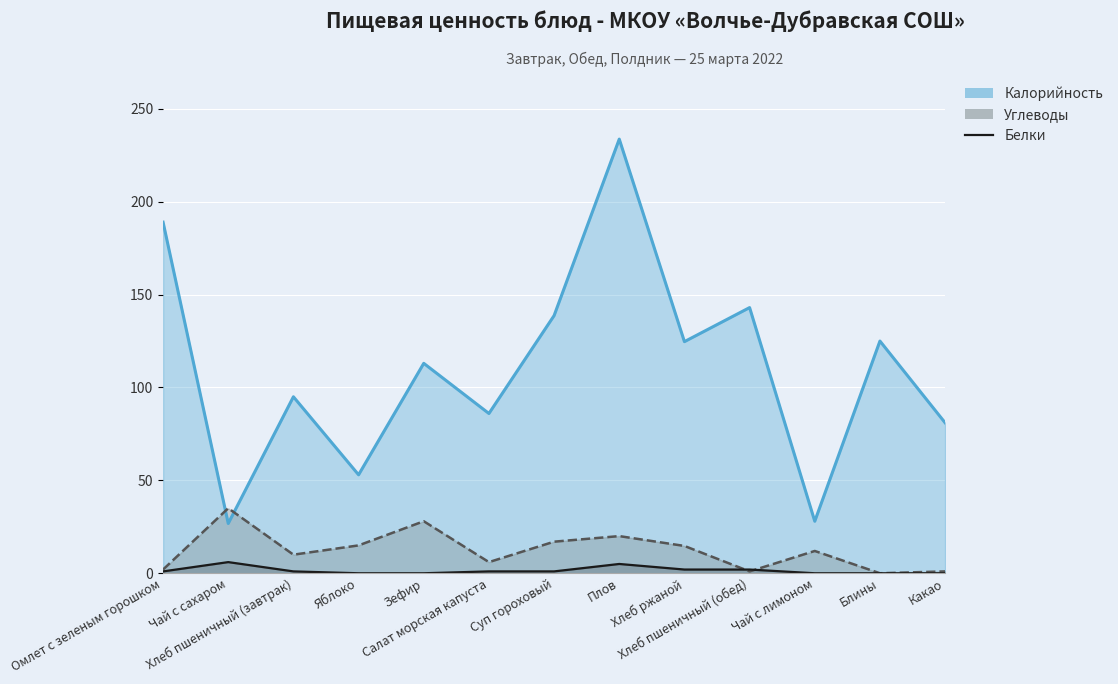

How many categories are shown in the chart?

13